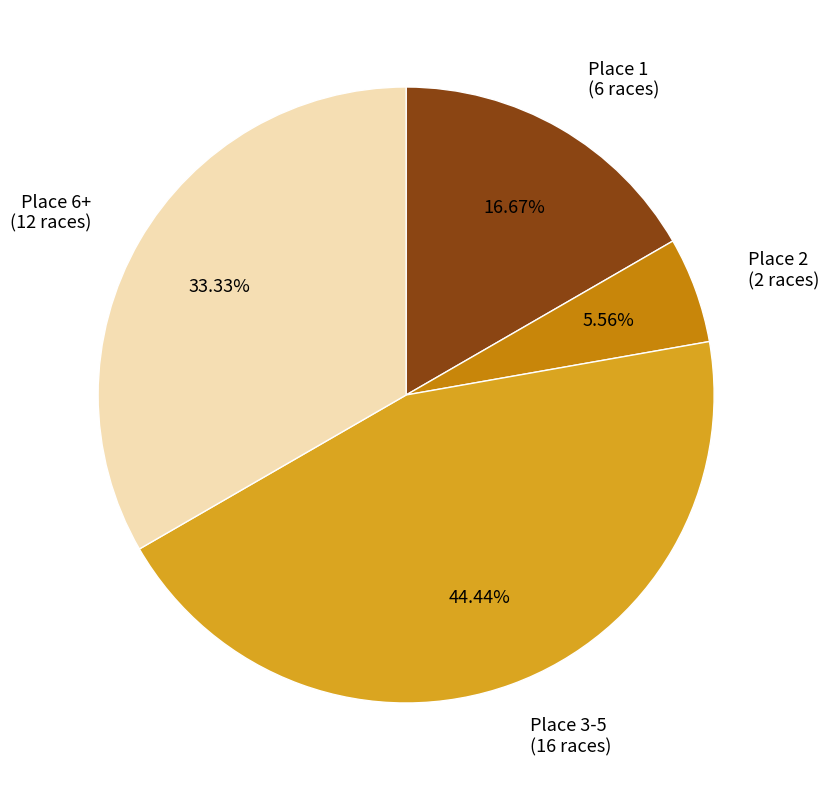

Is there any slice that represents more than half of the pie?

No